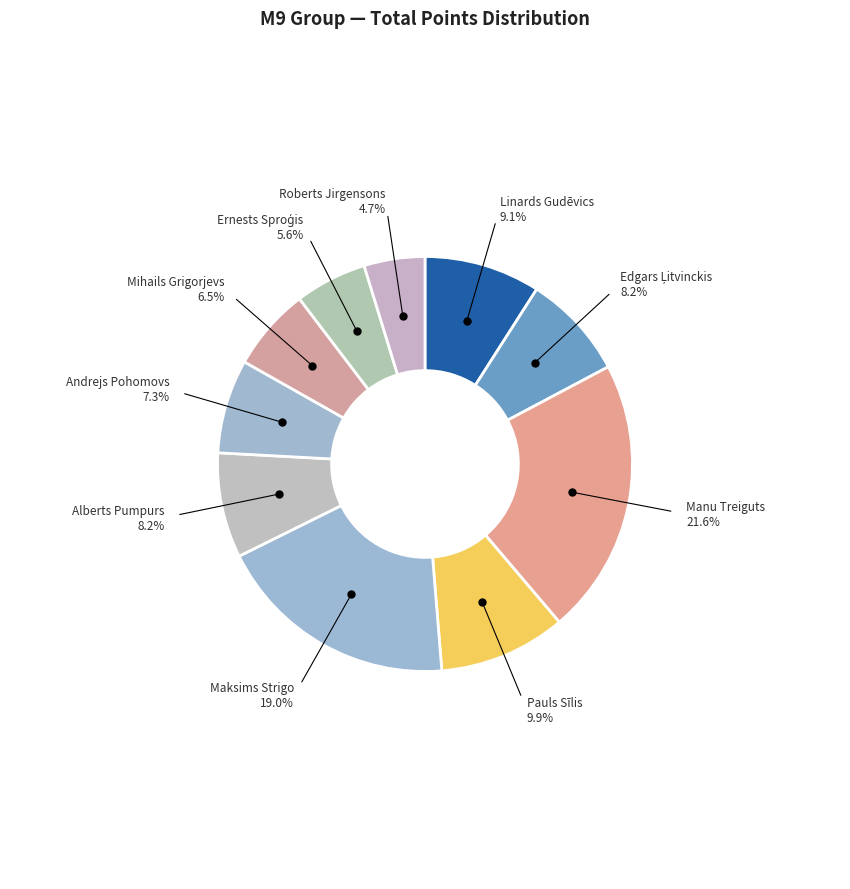

Does any single category account for the majority?

No